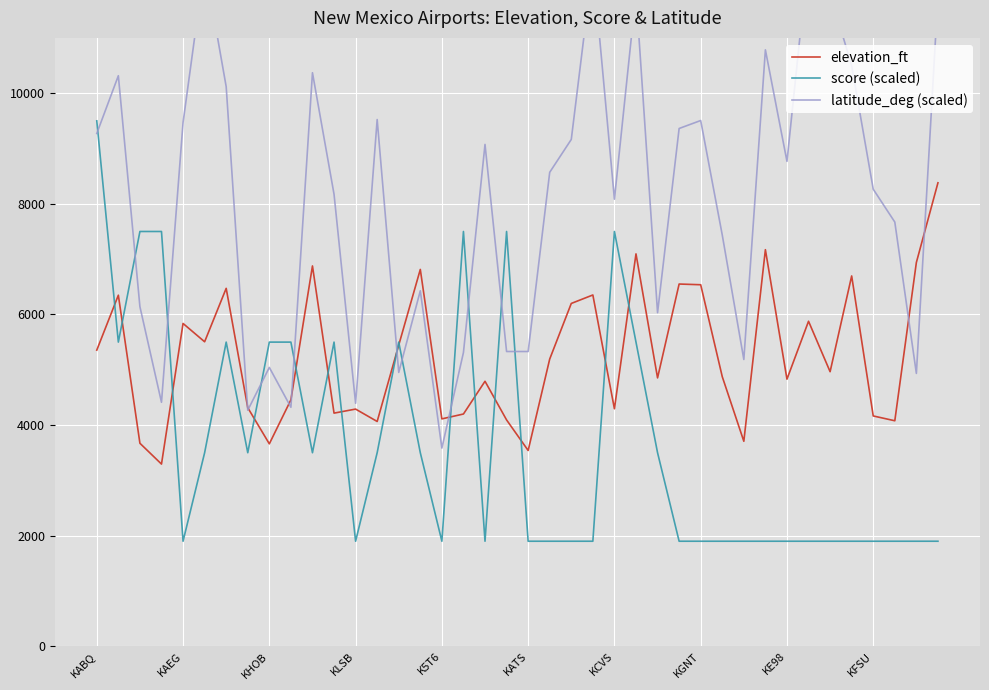

Where does the latitude_deg (scaled) series first go above 8569?

KABQ